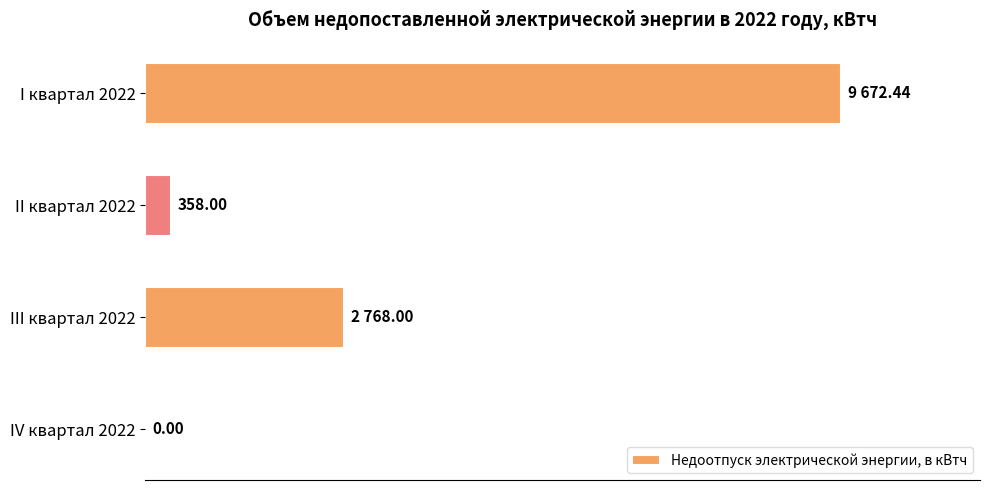

Which has a higher value, I квартал 2022 or IV квартал 2022?

I квартал 2022